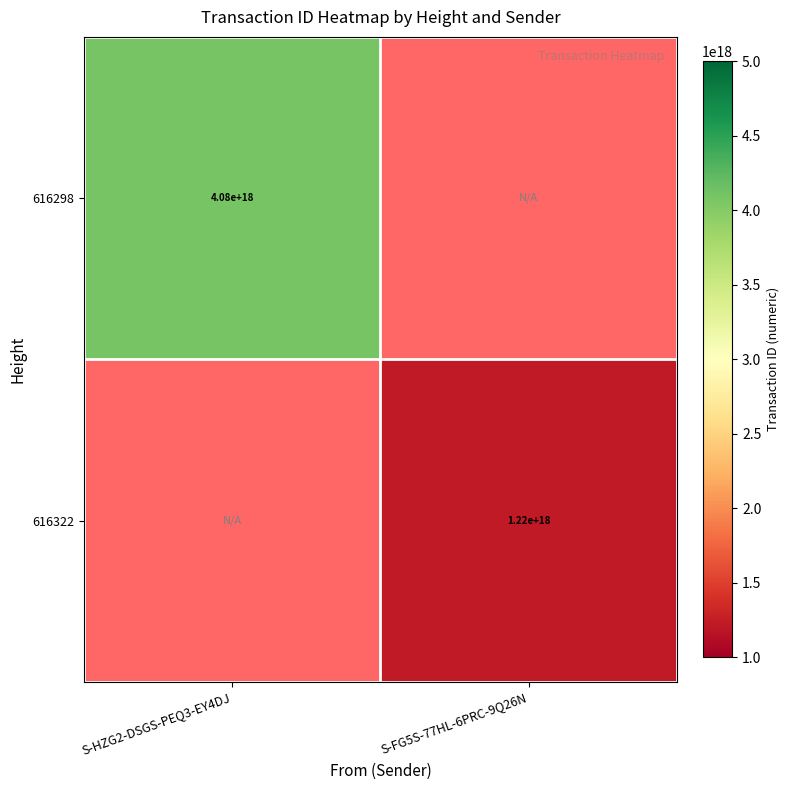

What is the smallest value displayed?

1224892824928254464.0